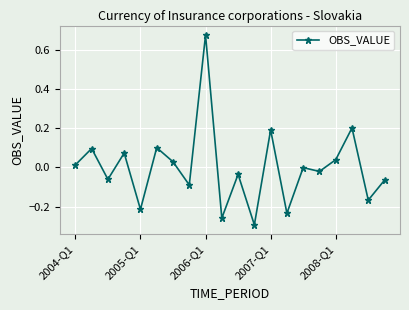

What is the difference between the maximum and minimum values?

1.0